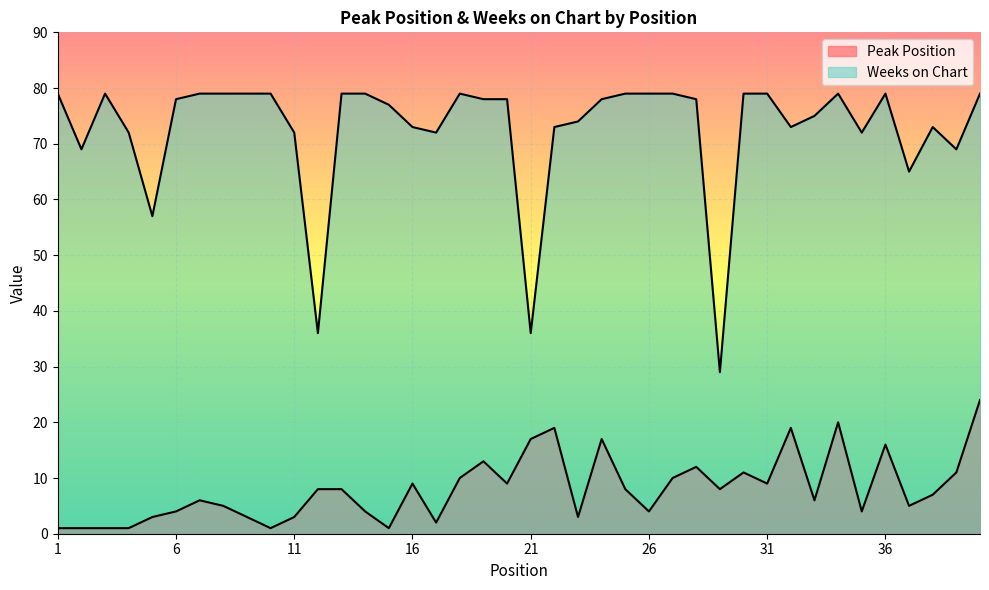

At how many categories does at least one series exceed 46?

37